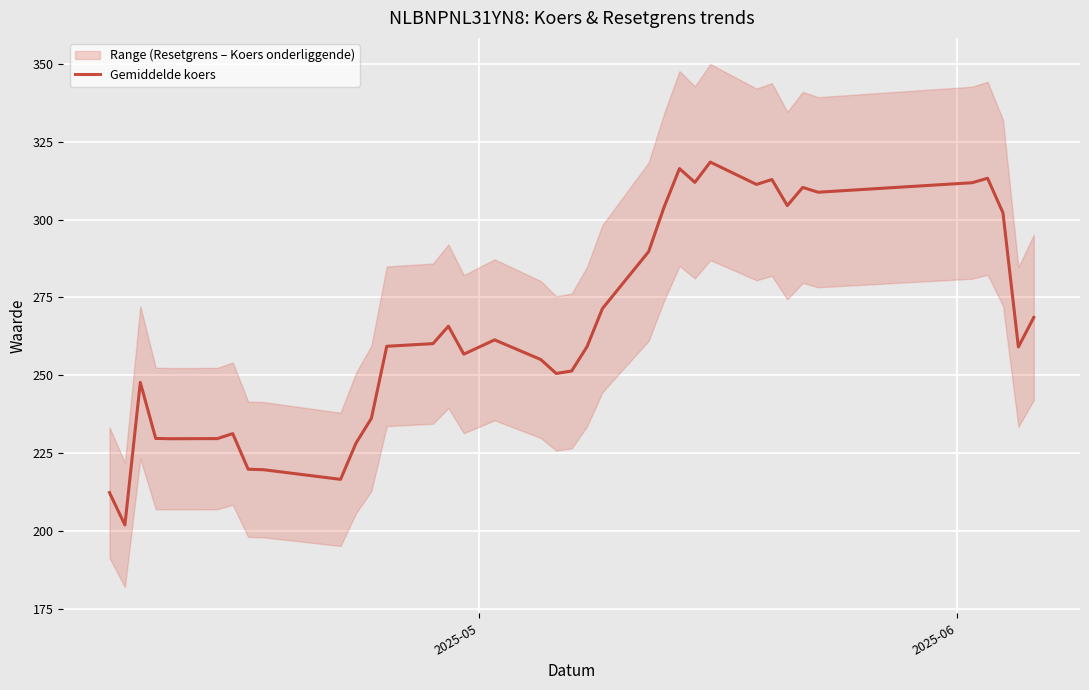

What is the difference between the maximum and minimum values?

116.6